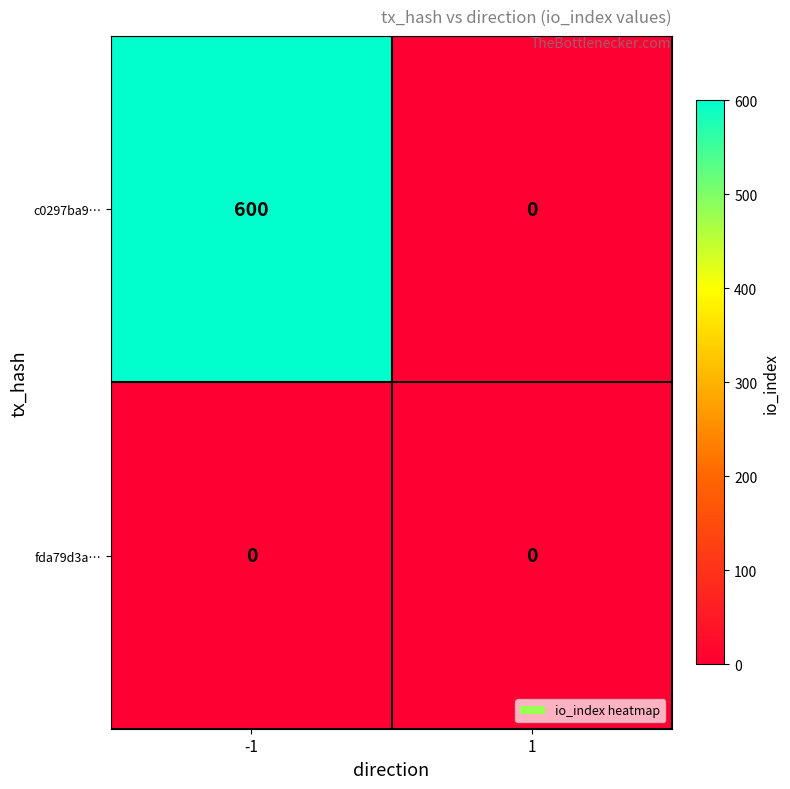

Which series has the largest range (max minus min)?

c0297ba9…